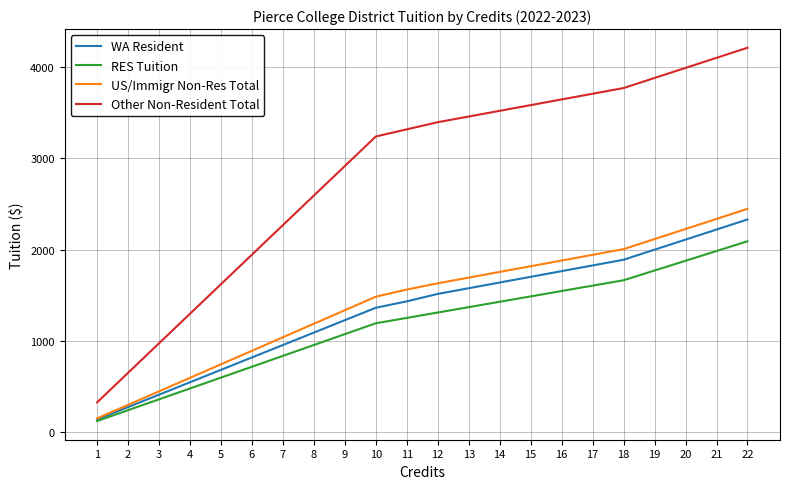

Where does the US/Immigr Non-Res Total series first go above 1629?

12